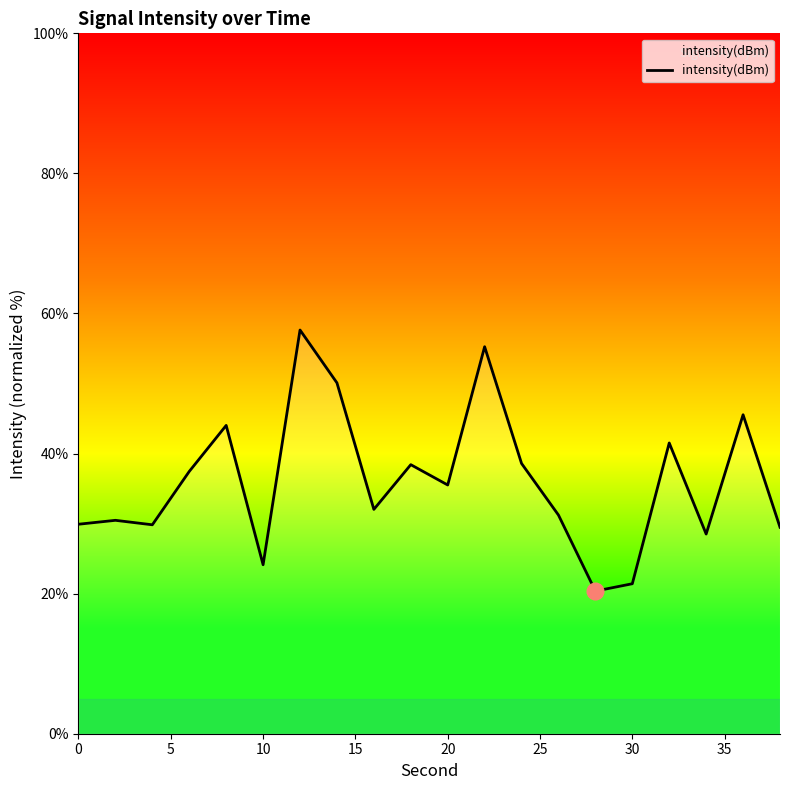

What is the smallest value displayed?

20.4